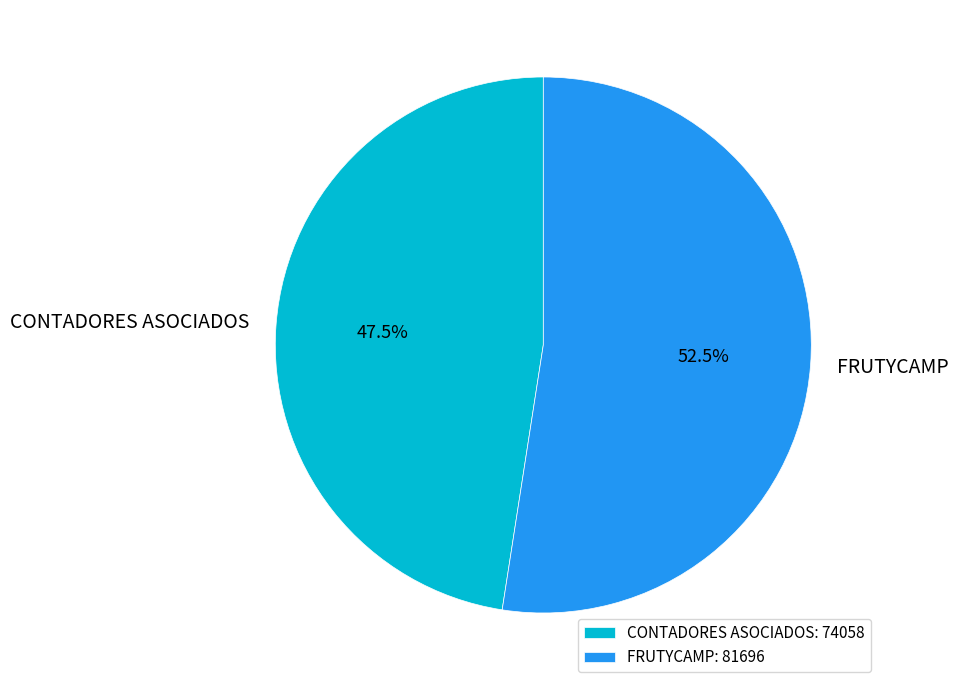

Is there a majority slice in this chart?

Yes